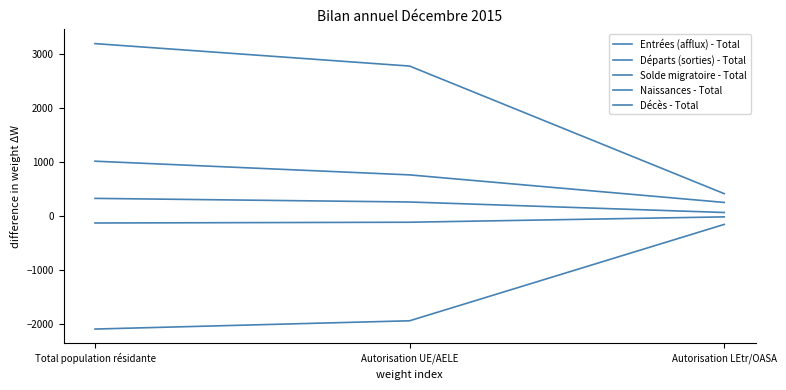

What is the difference between the Solde migratoire - Total values at Autorisation LEtr/OASA and Autorisation UE/AELE?

509